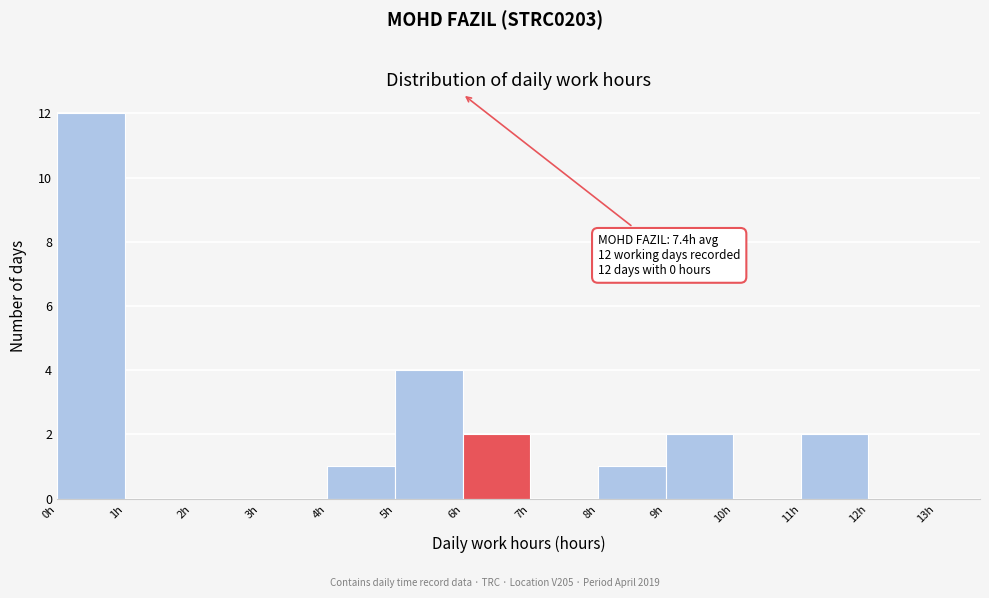

Over which range of the x-axis is the bar tallest?

0 to 1